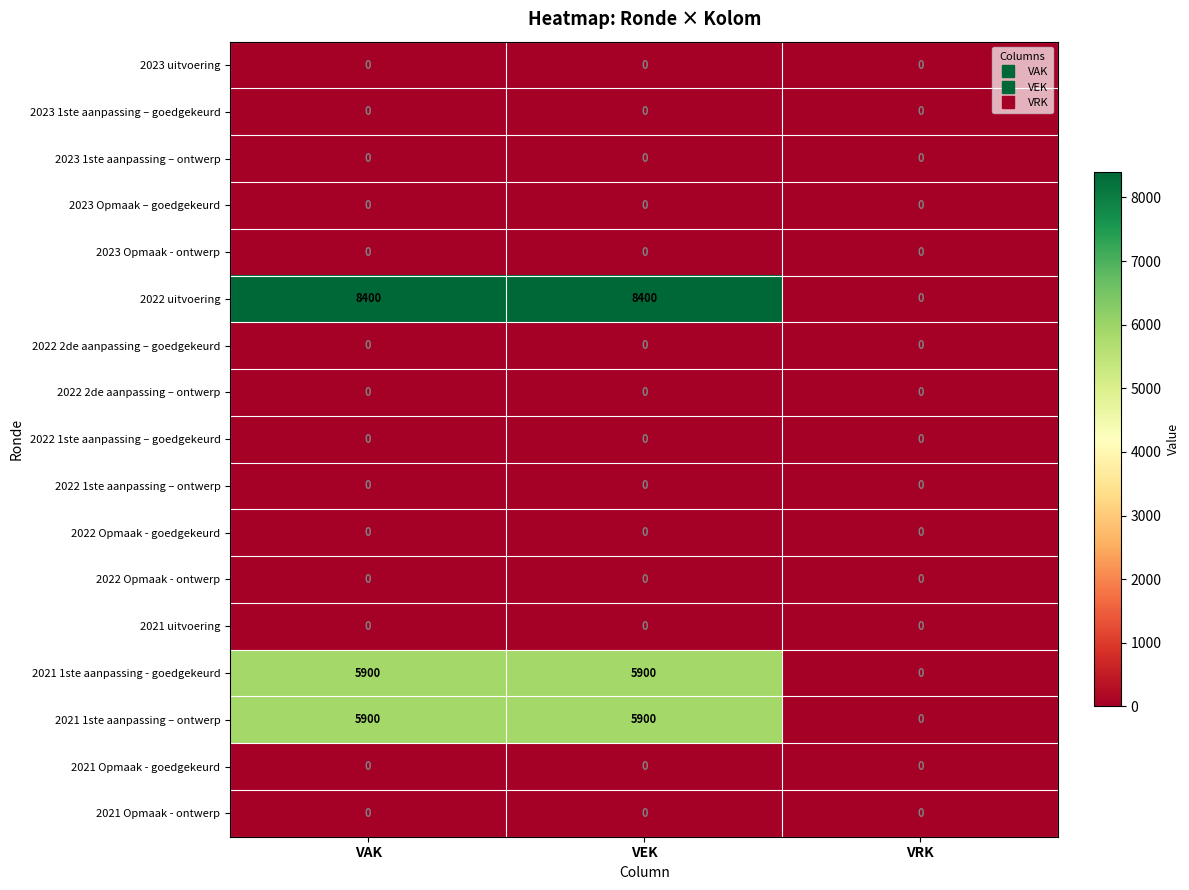

Which series has the widest spread of values?

2022 uitvoering